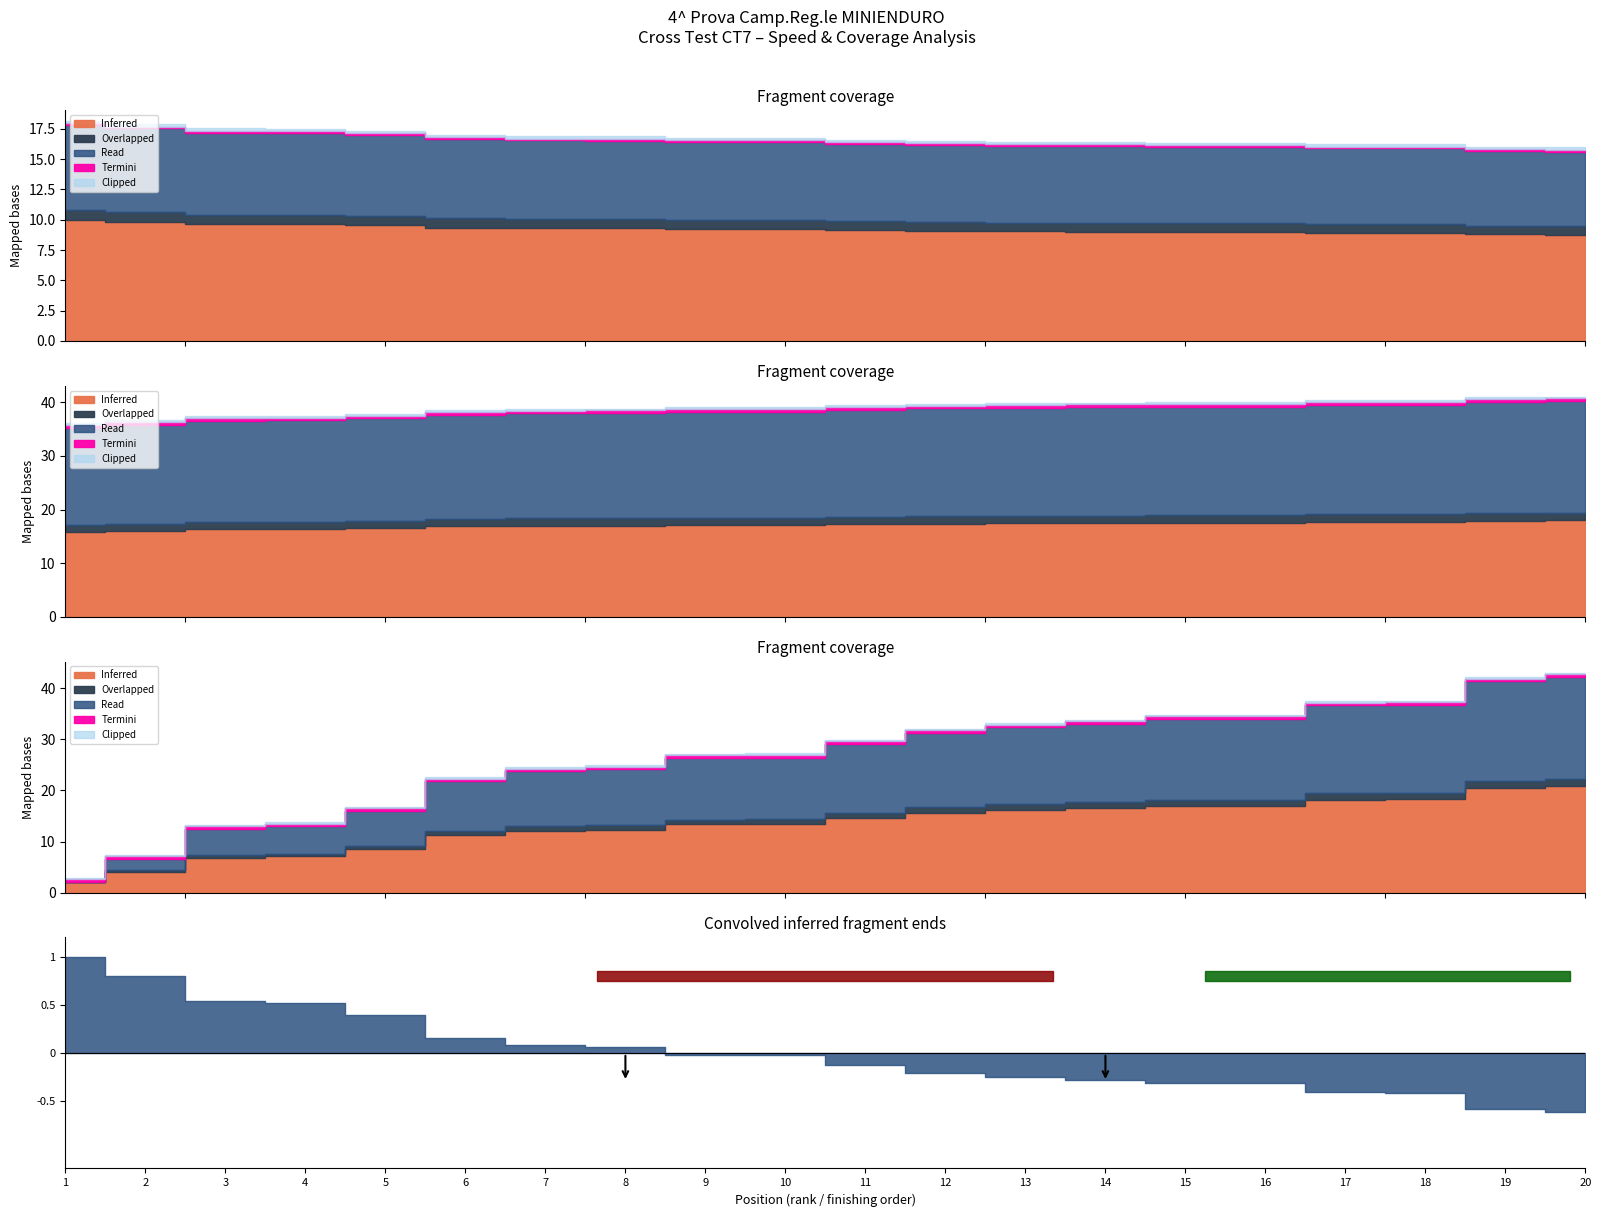

At which label does Termini reach its peak?

7